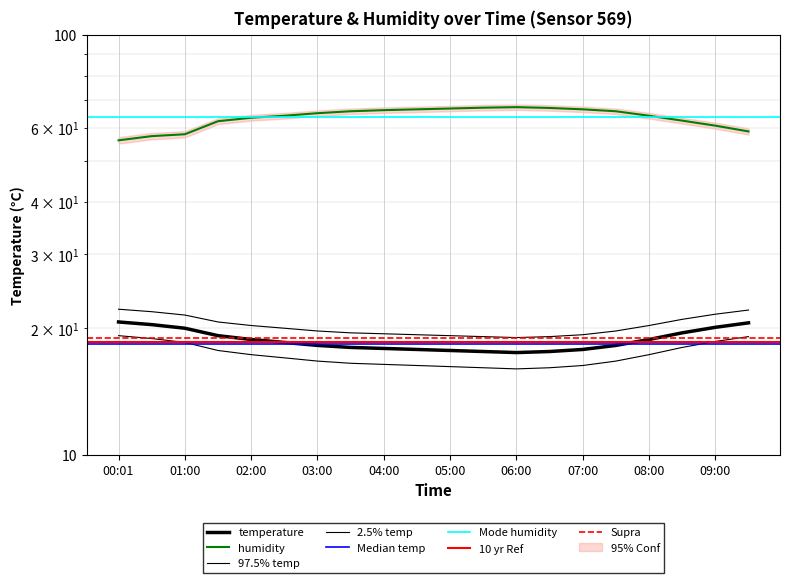

Is it true that humidity equals 107.6 at 04:00?

False